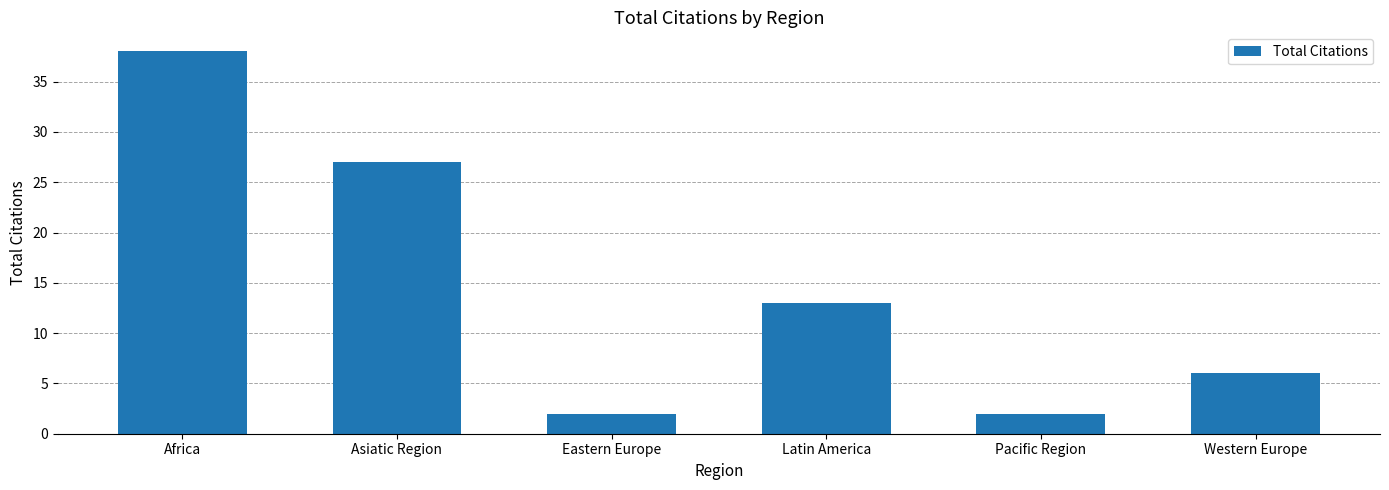

What is the difference between the maximum and minimum values?

36